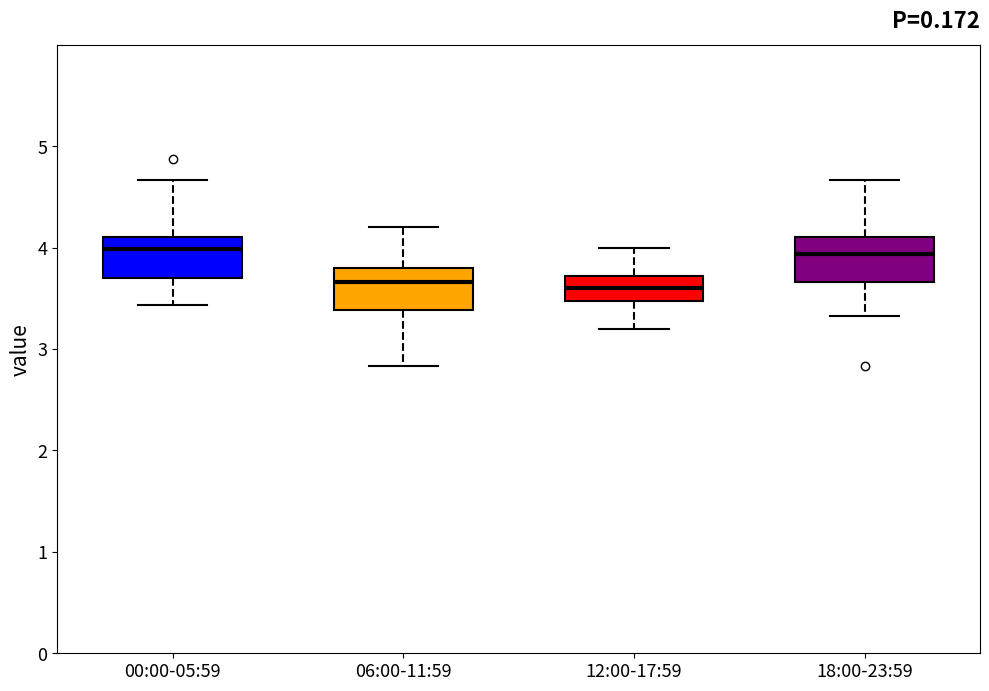

Where is the lower edge of the box for 12:00-17:59 on the y-axis? The values are not printed on the chart, so give them approximately, as read against the axis.

3.5